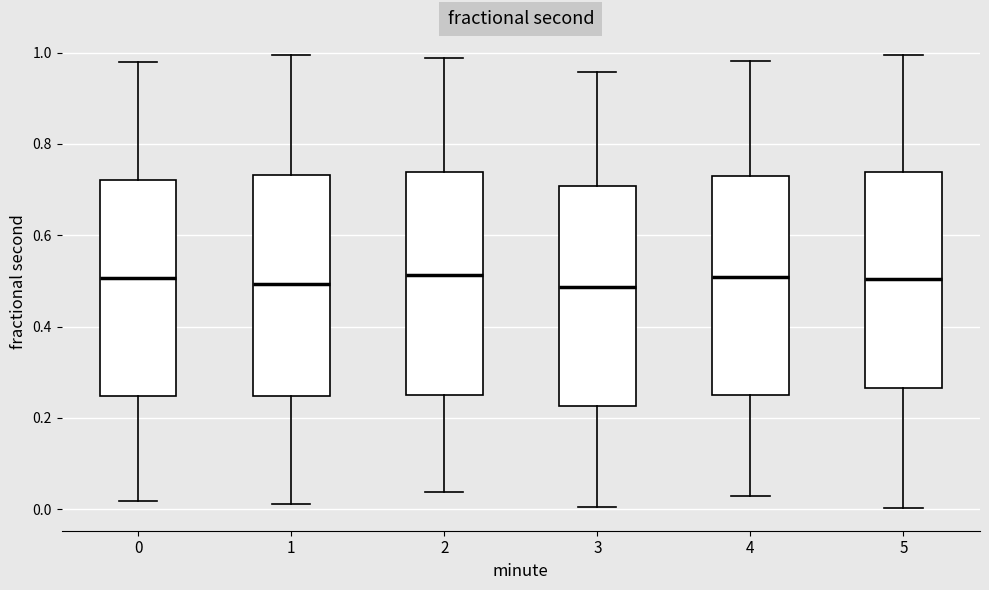

Reading left to right, transcribe this box plot: for each box, give where its median line is, the range the box spans, and where its two whiskers end, as read against the y-axis. The values are not printed on the chart, so give them approximately, as read against the axis.

0: median 0.50, box 0.24 to 0.72, whiskers 0.02 to 0.98
1: median 0.50, box 0.24 to 0.74, whiskers 0.02 to 1.00
2: median 0.52, box 0.26 to 0.74, whiskers 0.04 to 0.98
3: median 0.48, box 0.22 to 0.70, whiskers 0.00 to 0.96
4: median 0.50, box 0.26 to 0.72, whiskers 0.02 to 0.98
5: median 0.50, box 0.26 to 0.74, whiskers 0.00 to 1.00